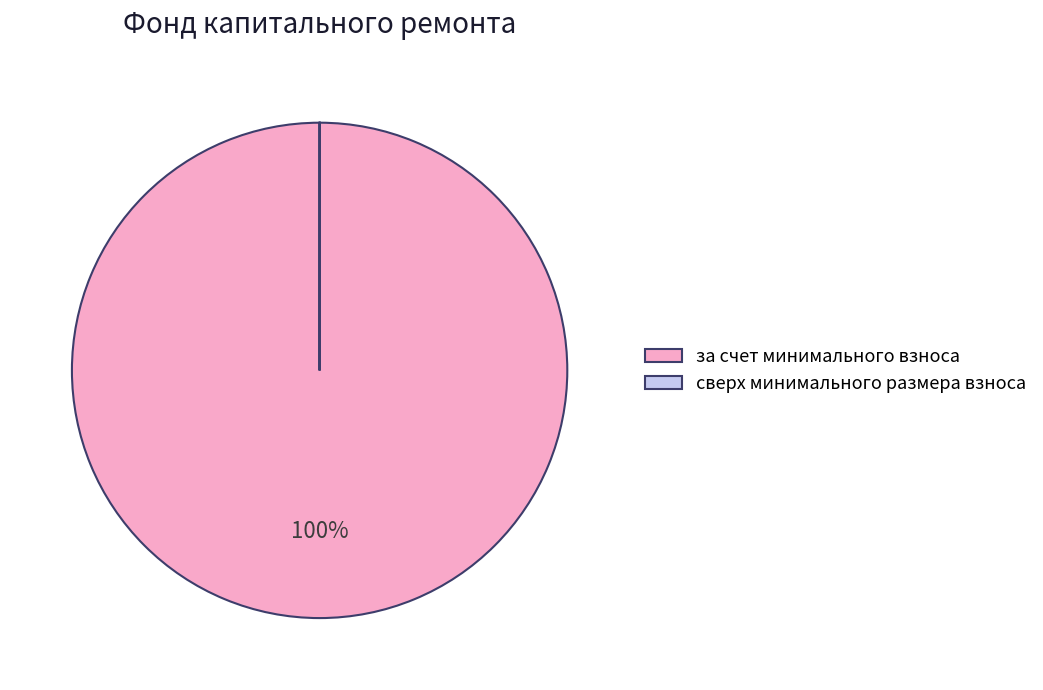

Is there a majority slice in this chart?

Yes